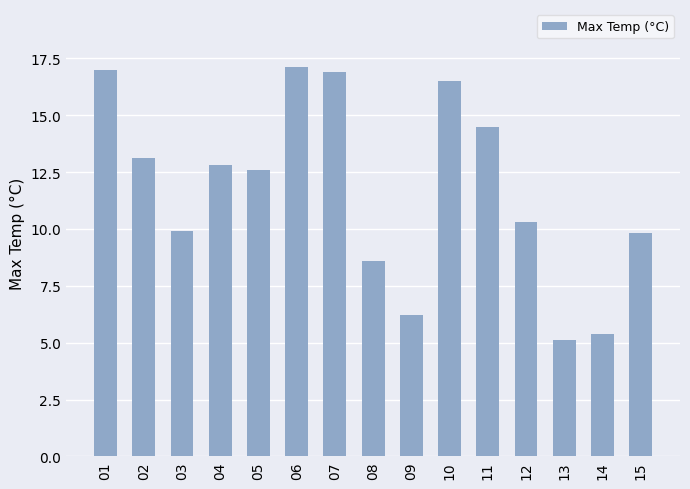

True or false: the data shows 7.1 at 12.

False